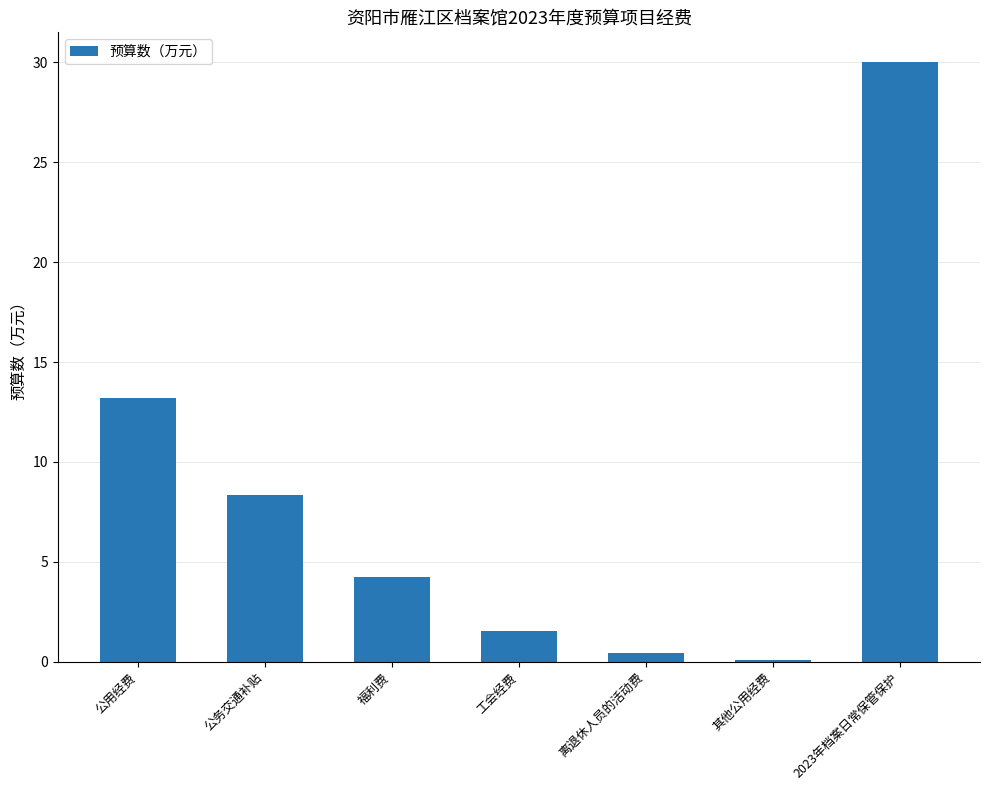

Is it true that the value at 公务交通补贴 is 8.3?

True